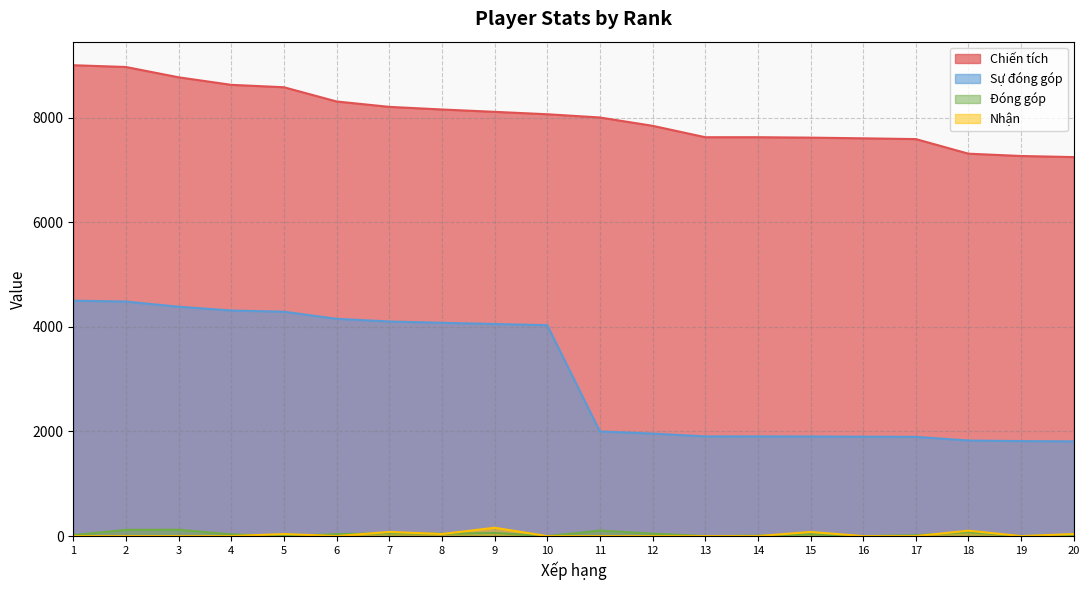

What is the value of the Nhận point at the 5th from the left?

40